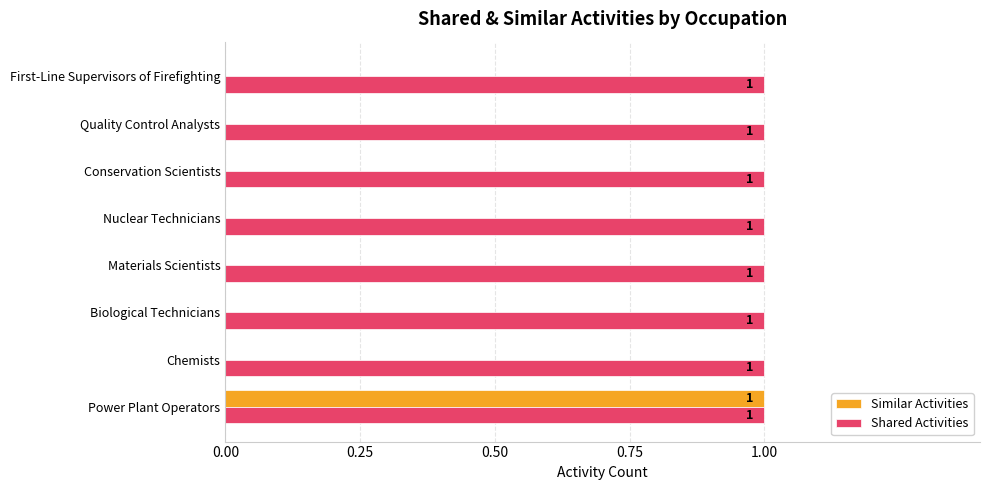

How many Similar Activities values are between 0 and 1?

8